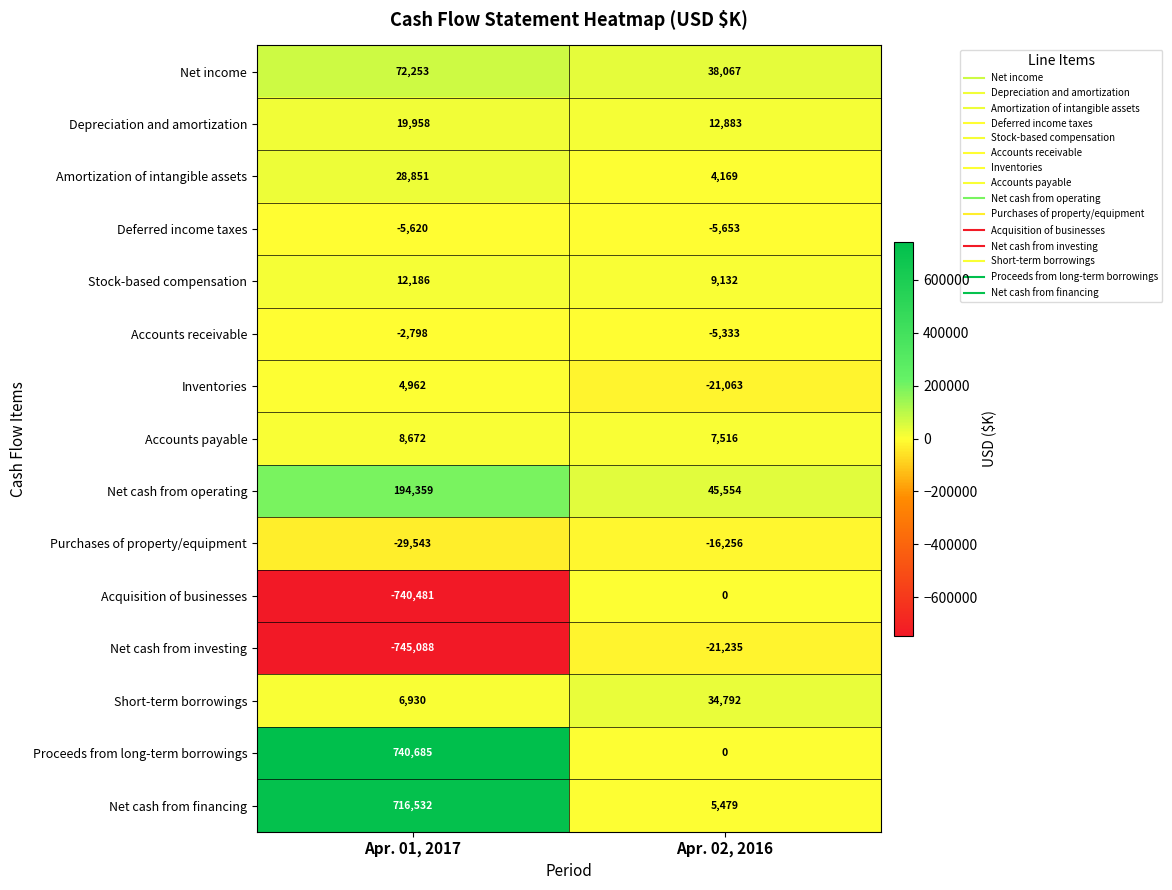

The Purchases of property/equipment series shows -29543 at Apr. 01, 2017. True or false?

True